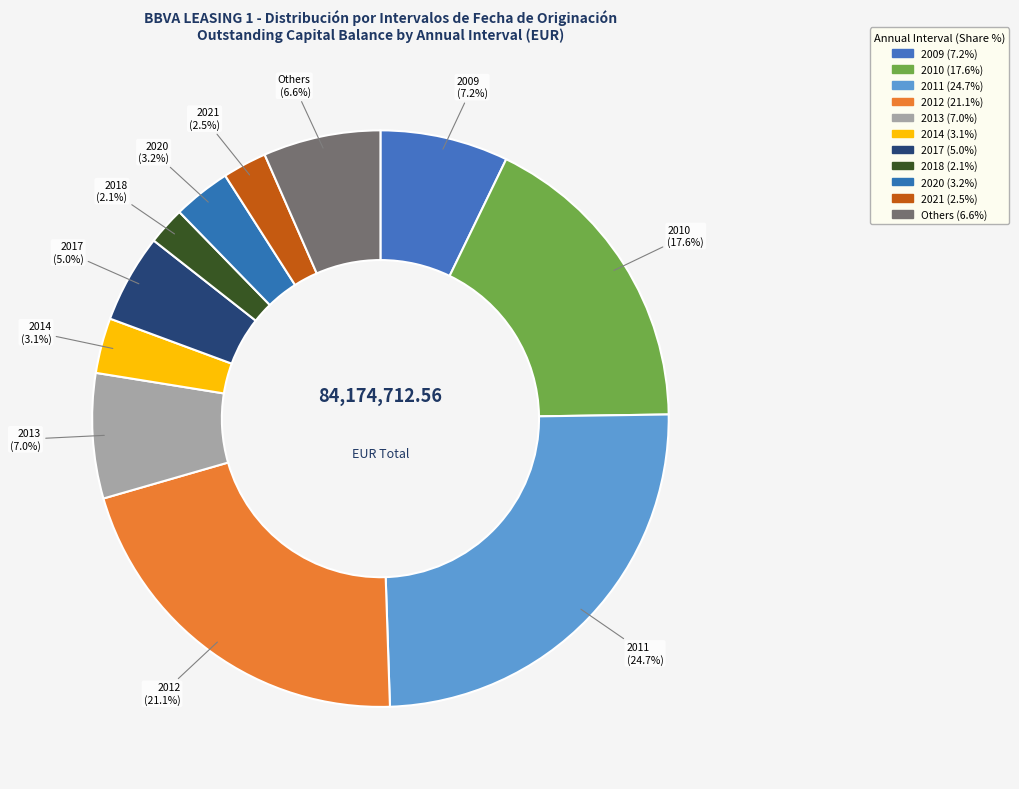

Count the number of slices in the pie.

11